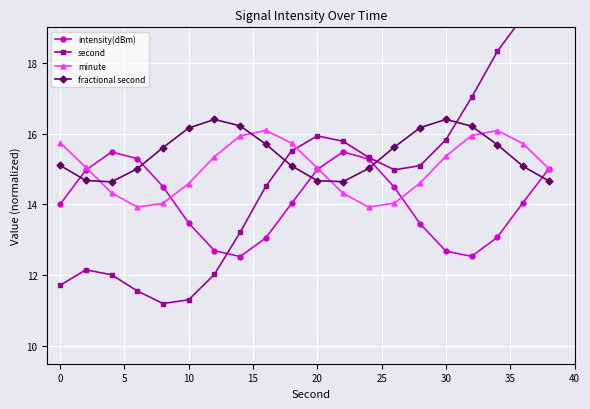

After their last crossing, which series has the higher values: intensity(dBm) or fractional second?

intensity(dBm)